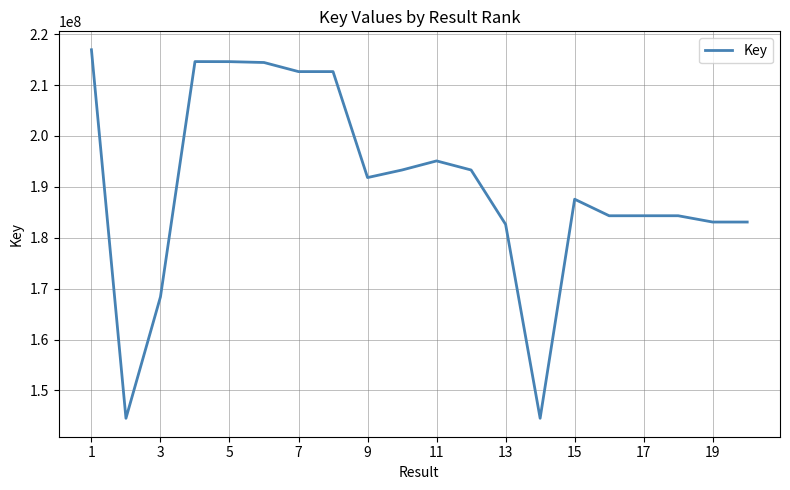

True or false: the data has more than 2 interior local peaks.

True